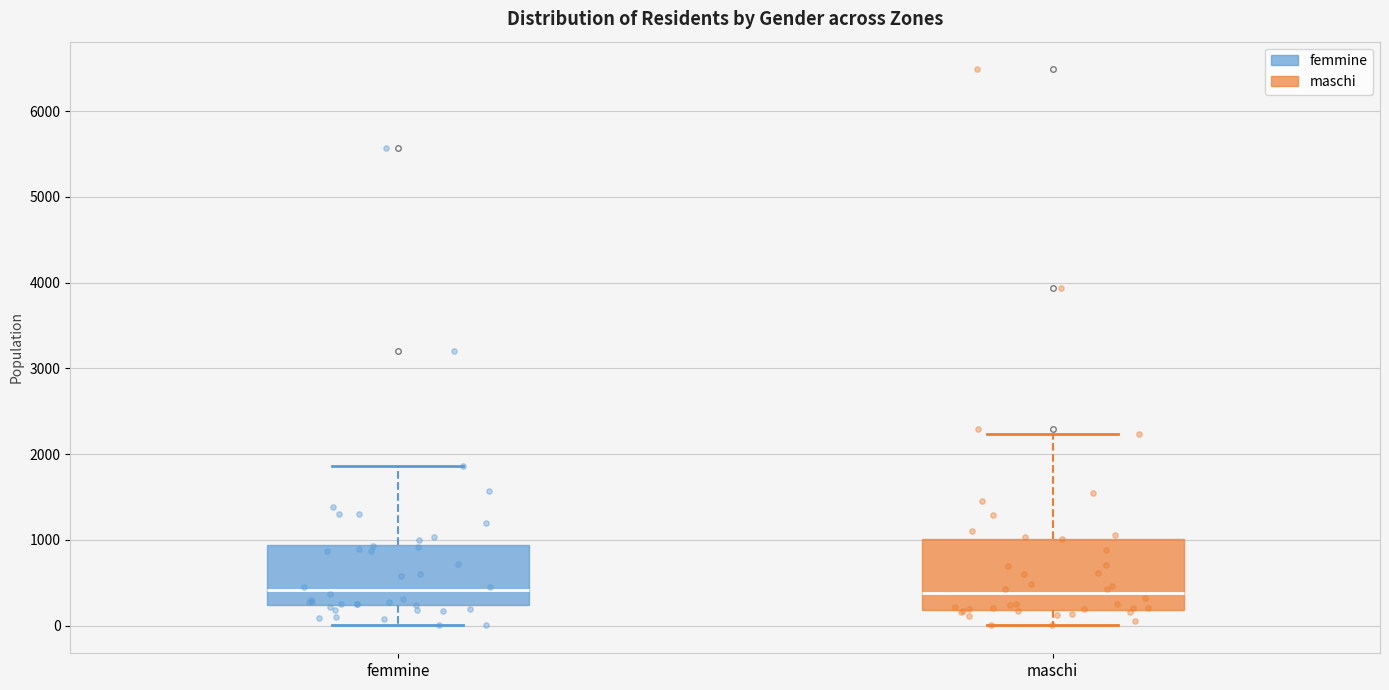

Reading left to right, transcribe this box plot: for each box, give where its median line is, the range the box spans, and where its two whiskers end, as read against the y-axis. The values are not printed on the chart, so give them approximately, as read against the axis.

femmine: median 400, box 200 to 900, whiskers 0 to 1900
maschi: median 400, box 200 to 1000, whiskers 0 to 2200